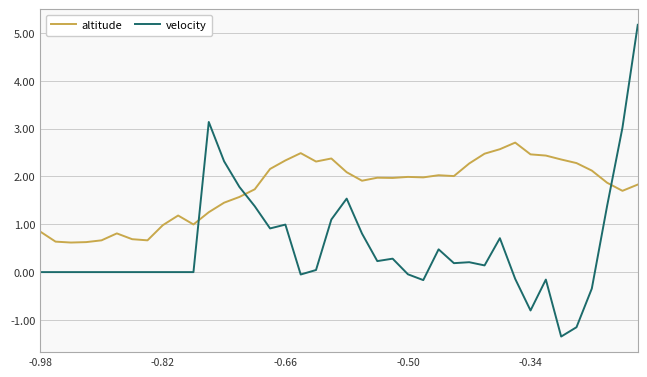

What is the maximum value shown in the chart?

5.2